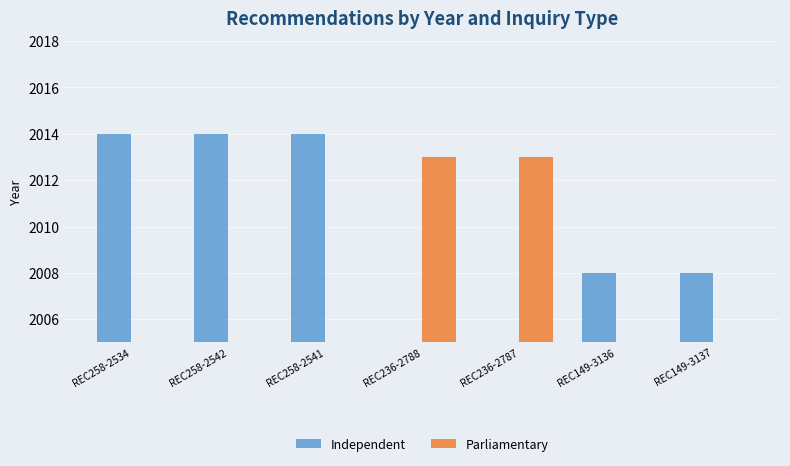

Rank the series at REC236-2788 from lowest to highest value.

Independent, Parliamentary